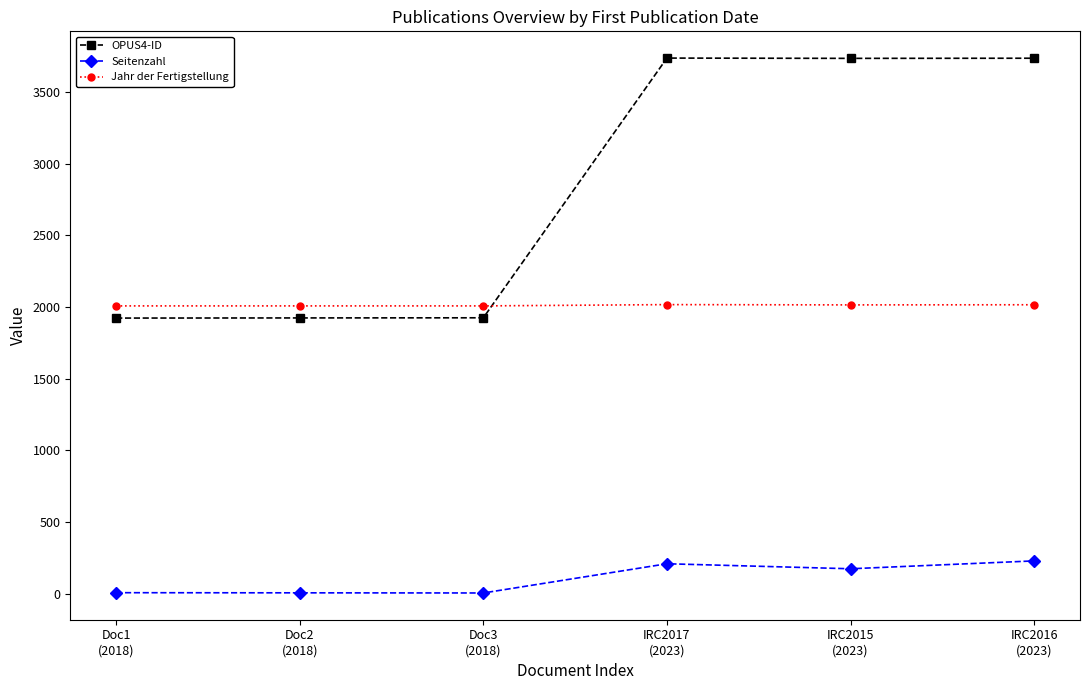

What is the greatest value displayed?

3738